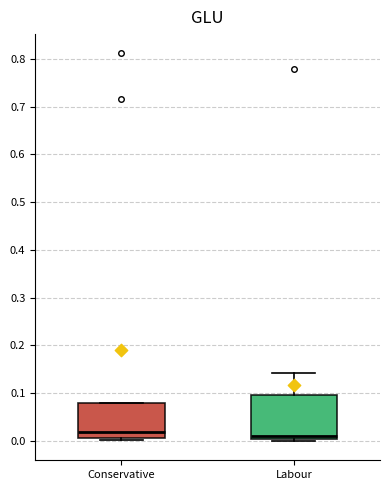

Reading left to right, read every box against the y-axis: the position of its median line, the range the box covers, and the ends of its whiskers. The values are not printed on the chart, so give them approximately, as read against the axis.

Conservative: median 0.02, box 0.01 to 0.08, whiskers 0.00 to 0.08
Labour: median 0.01, box 0.00 to 0.10, whiskers 0.00 (just below the box's lower edge) to 0.14